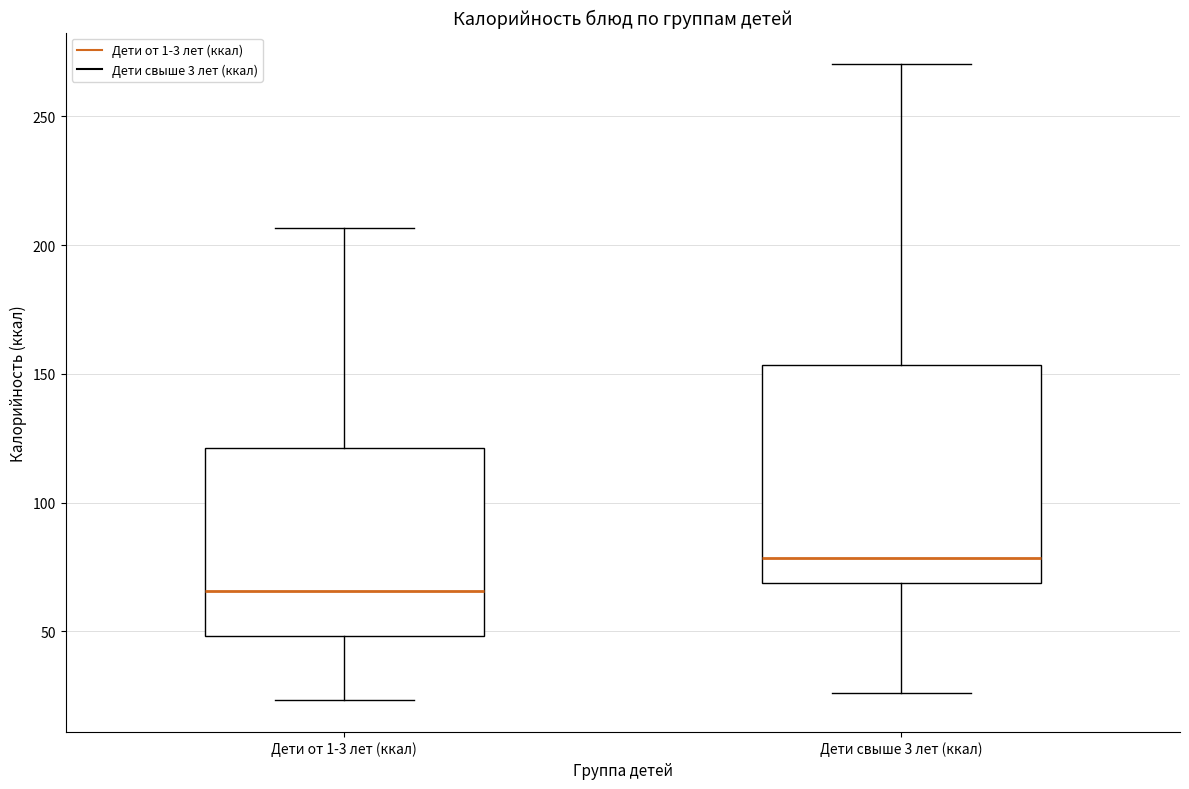

Reading left to right, transcribe this box plot: for each box, give where its median line is, the range the box spans, and where its two whiskers end, as read against the y-axis. The values are not printed on the chart, so give them approximately, as read against the axis.

Дети от 1-3 лет (ккал): median 65, box 50 to 120, whiskers 25 to 205
Дети свыше 3 лет (ккал): median 80, box 70 to 155, whiskers 25 to 270